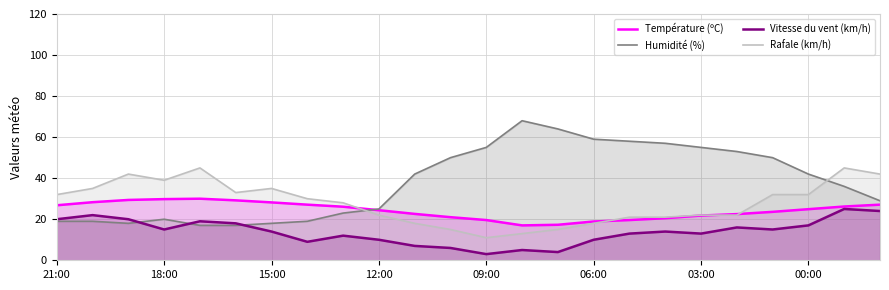

True or false: Température (ºC) has a value of 21.0 at 11.

True